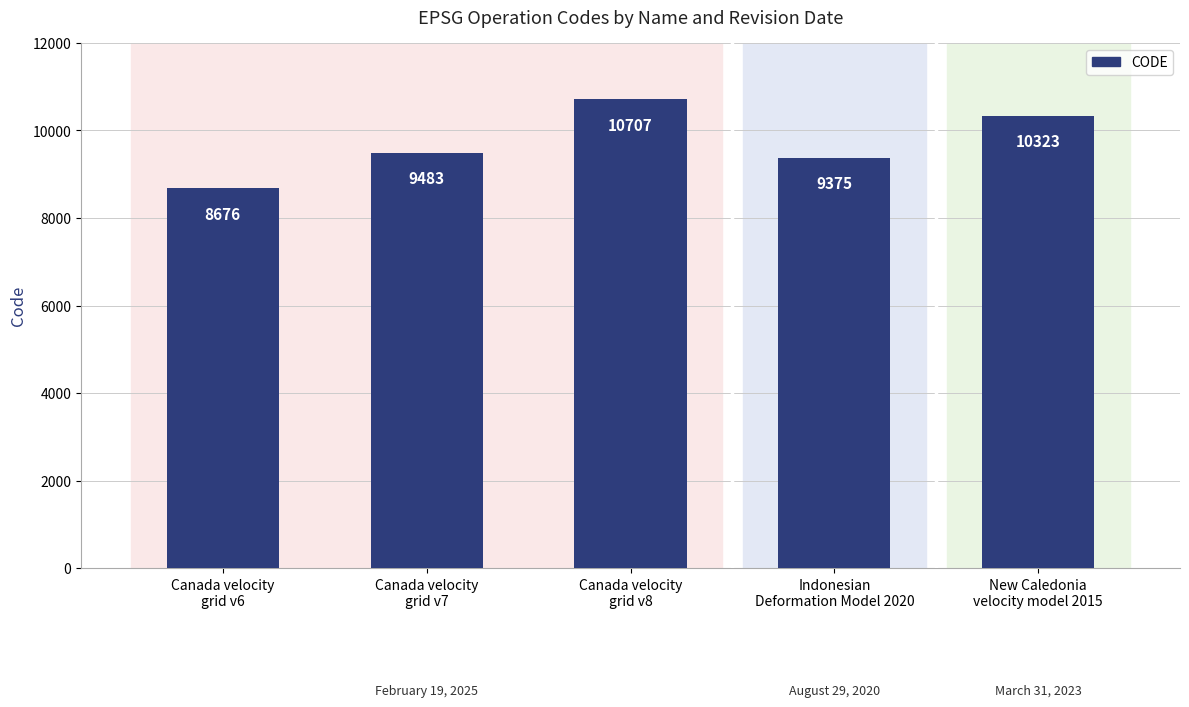

What is the value of the 3rd bar from the left?

10707